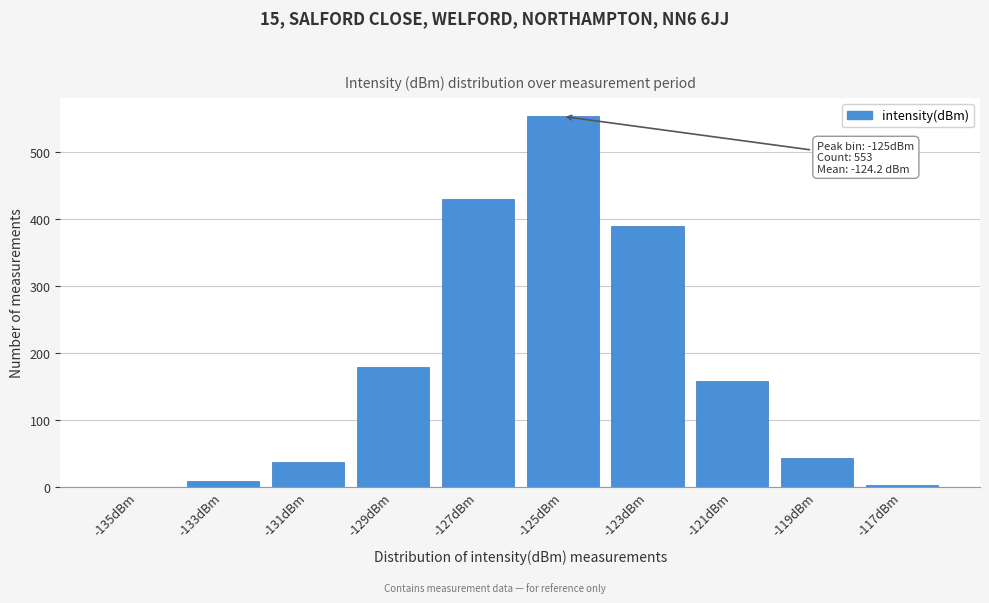

Which label corresponds to the largest value in the chart?

-125dBm